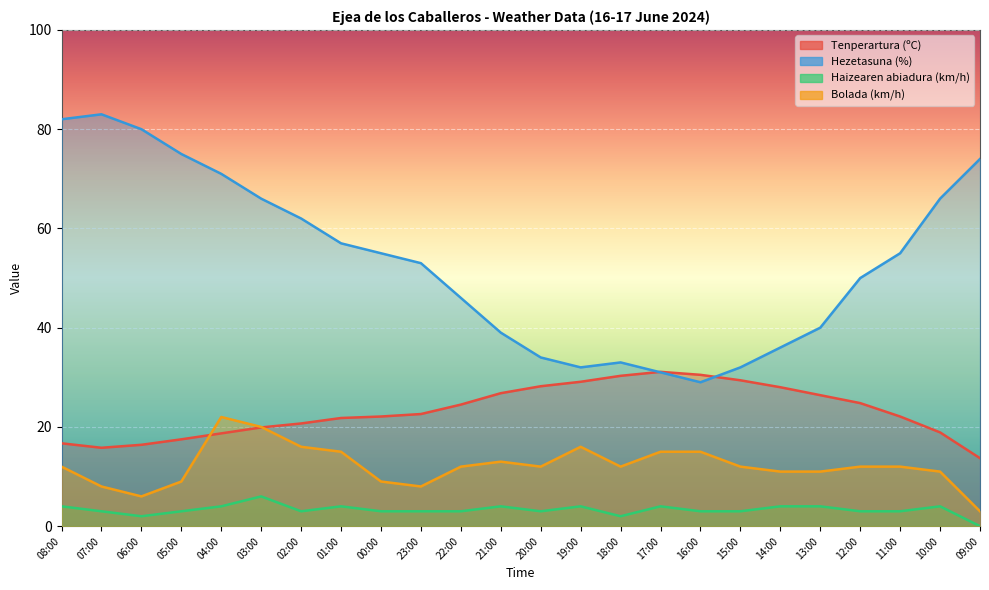

What is the average value of the Bolada (km/h) series?

12.2